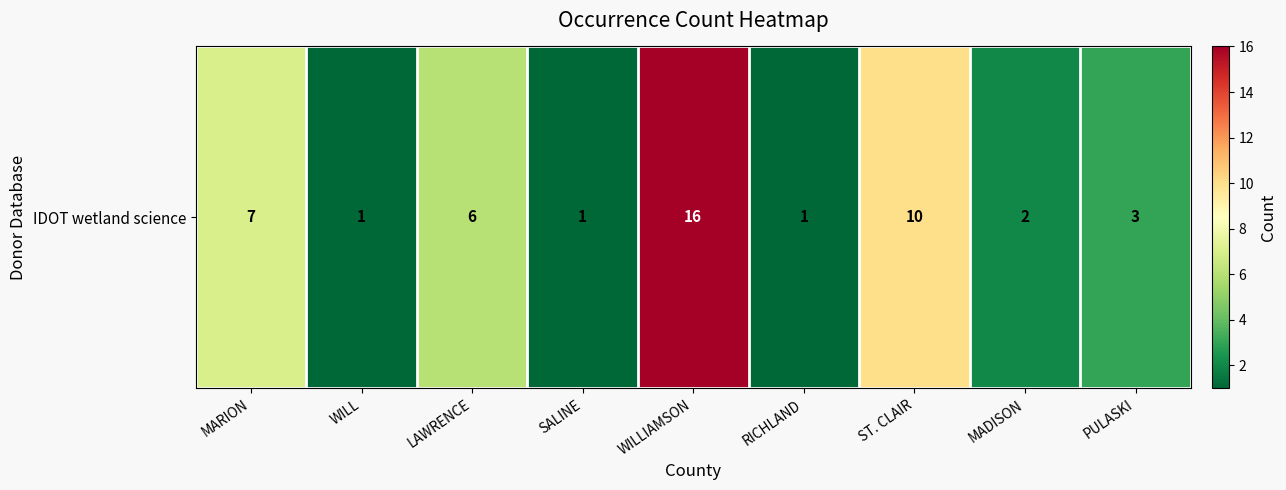

List the labels in order of value, smallest first.

WILL, SALINE, RICHLAND, MADISON, PULASKI, LAWRENCE, MARION, ST. CLAIR, WILLIAMSON